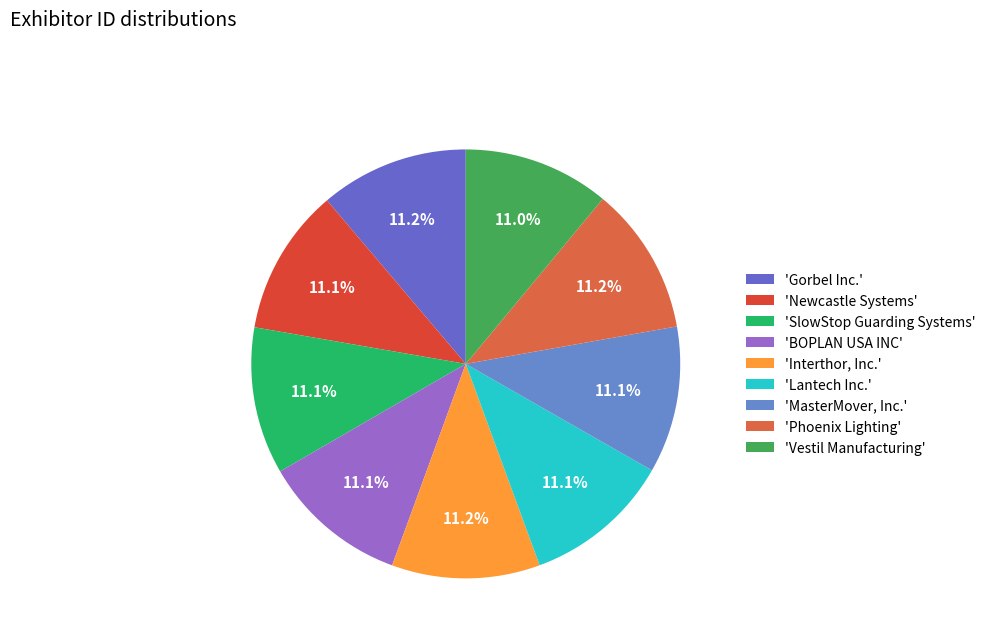

What is the largest slice in the pie chart?

Gorbel Inc.